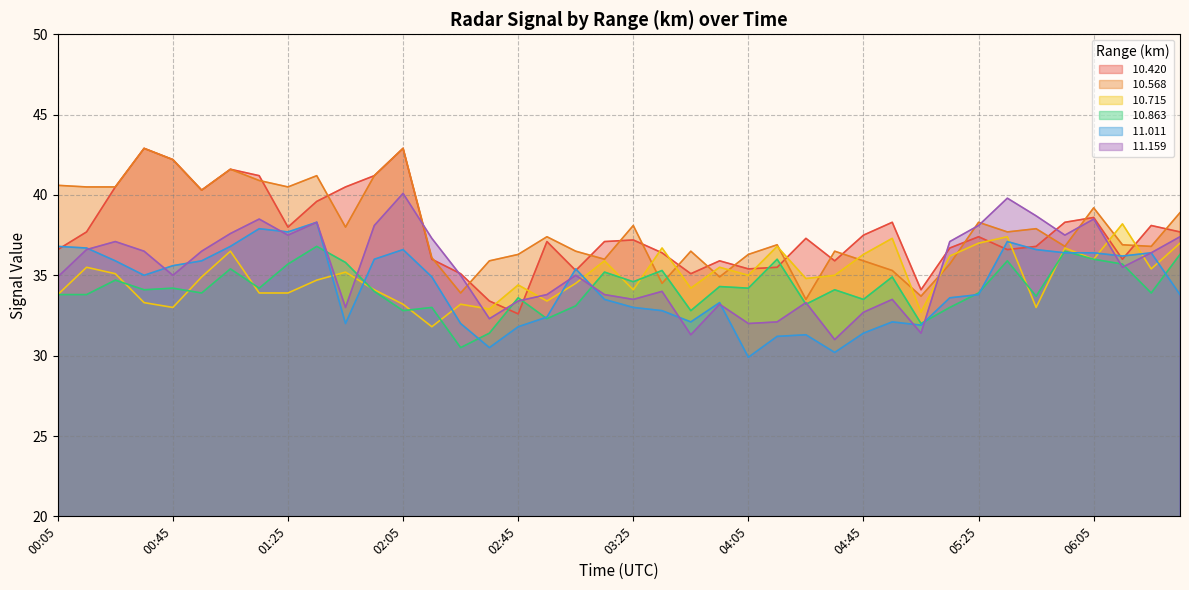

Which series ends up on top after the final intersection of  10.420 and  10.715?

 10.420